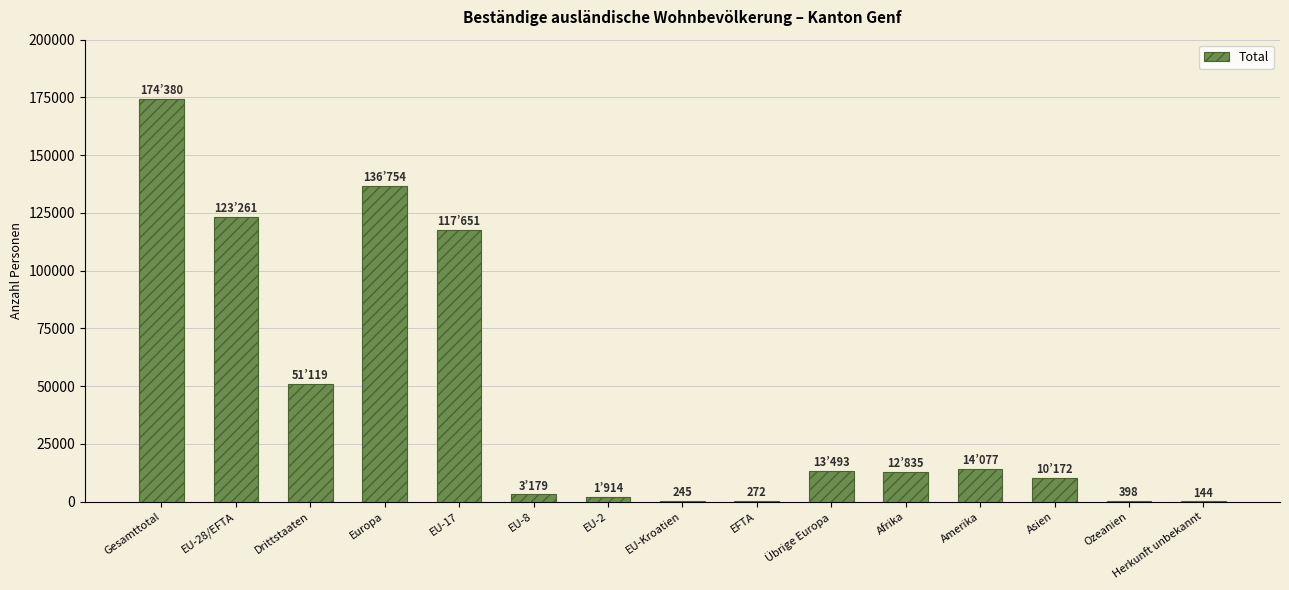

At which category does the chart reach its peak across all series?

Gesamttotal